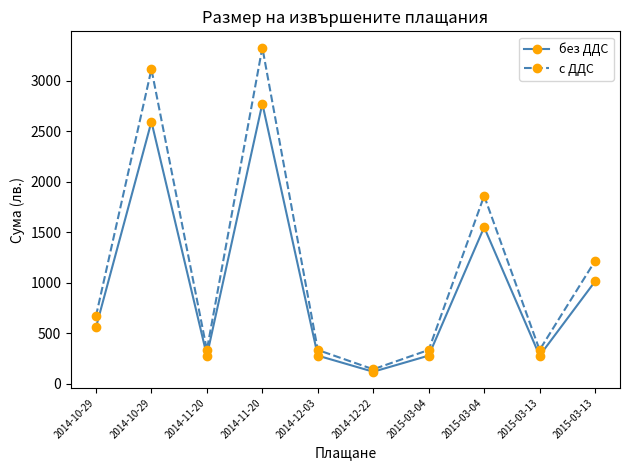

Between 2014-11-20 and 2014-12-03, which series saw the biggest shift?

с ДДС